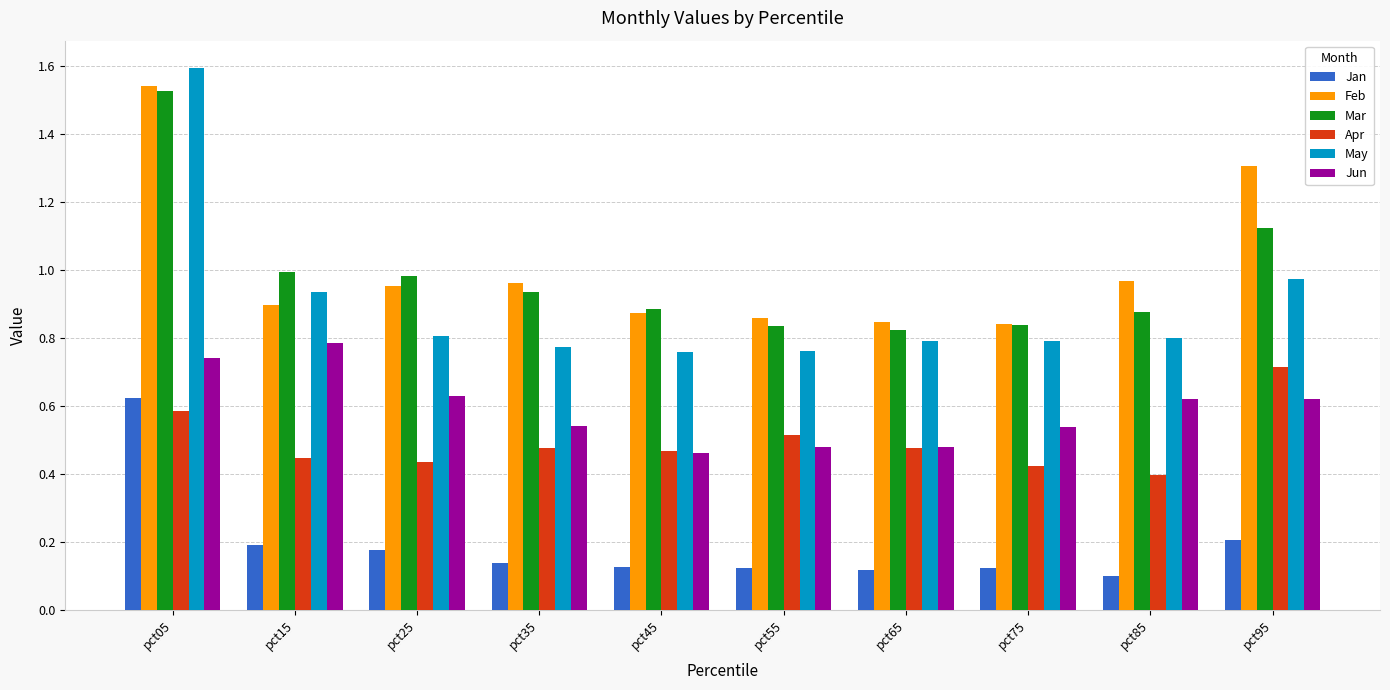

What is the total value across all series at pct65?

3.5